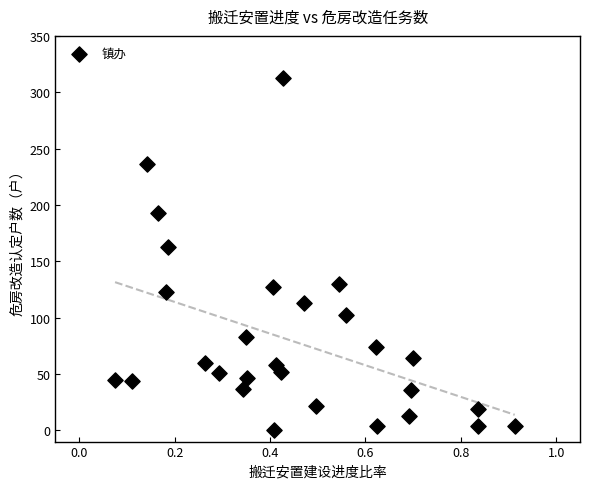

What Y value in the scatter plot is closest to 156?

163